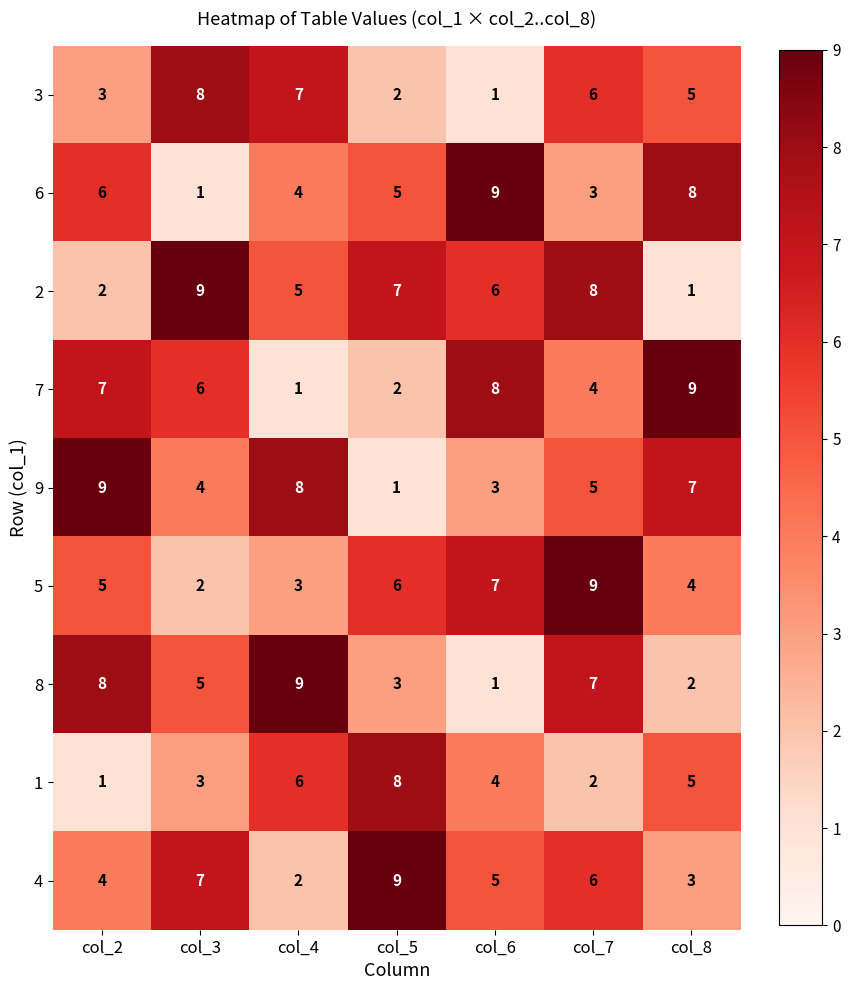

At which label does 5 reach its peak?

col_7